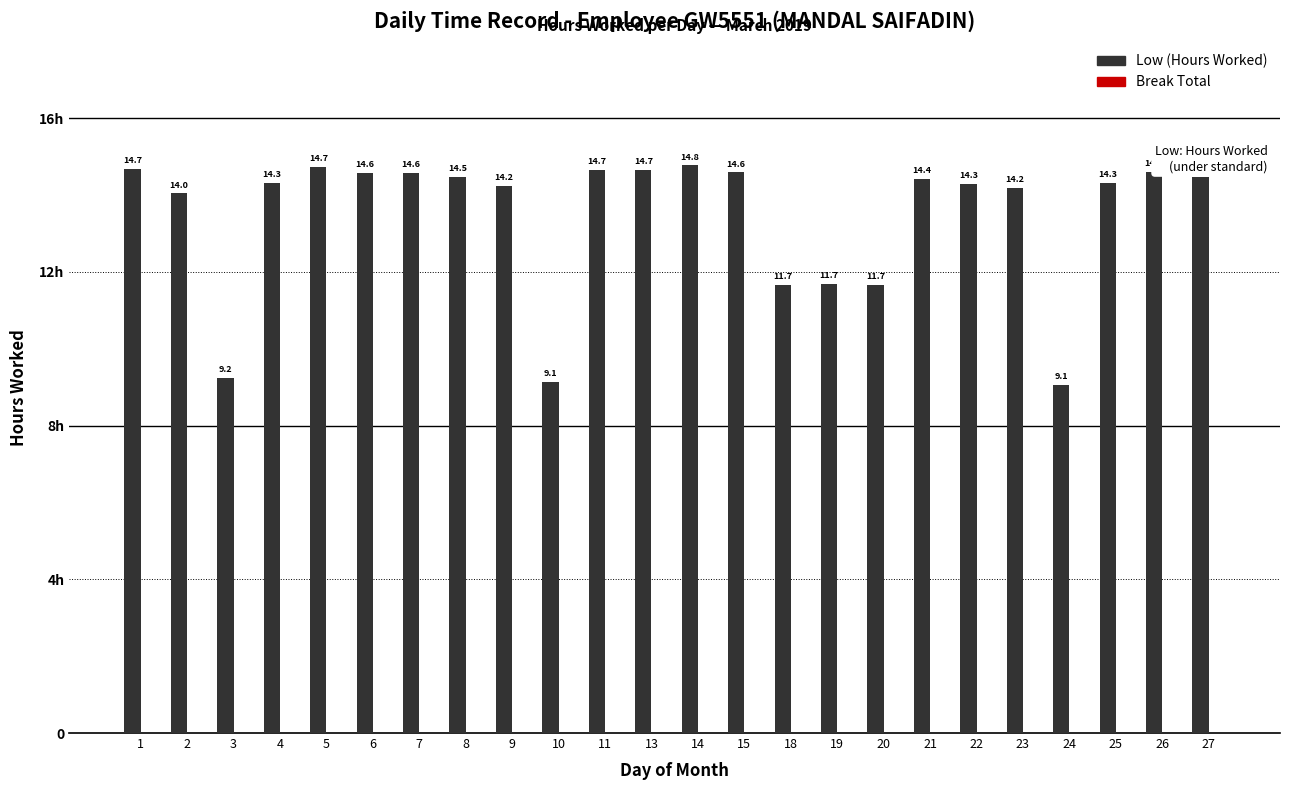

Are the bars horizontal?

No